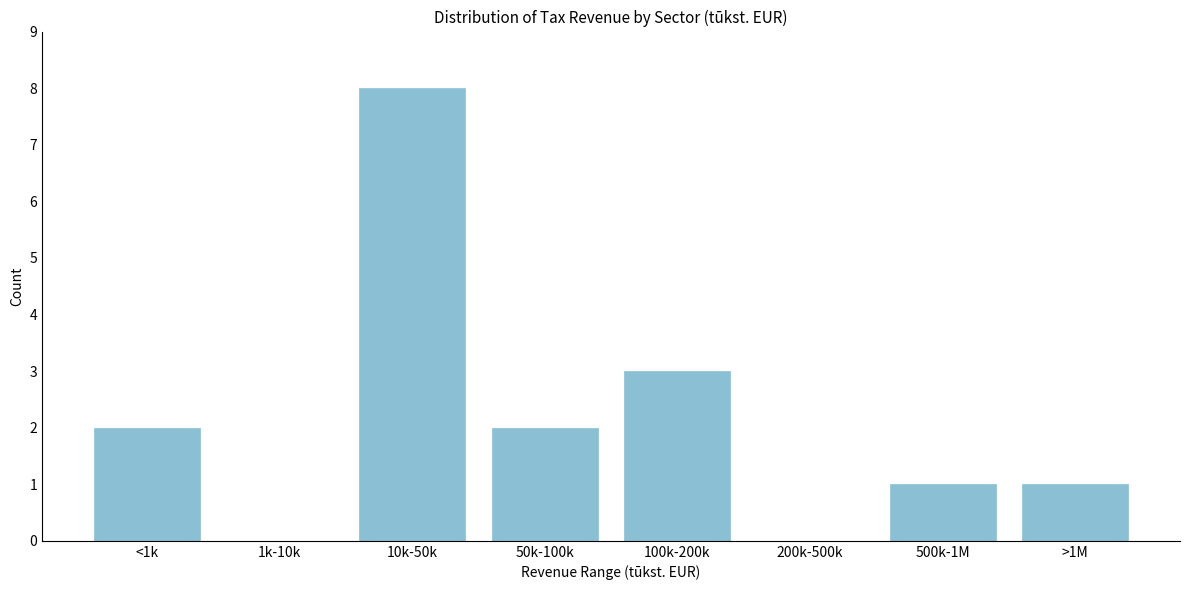

Reading right to left, transcribe all the data shown in this chart.

>1M=1	500k-1M=1	200k-500k=0	100k-200k=3	50k-100k=2	10k-50k=8	1k-10k=0	<1k=2